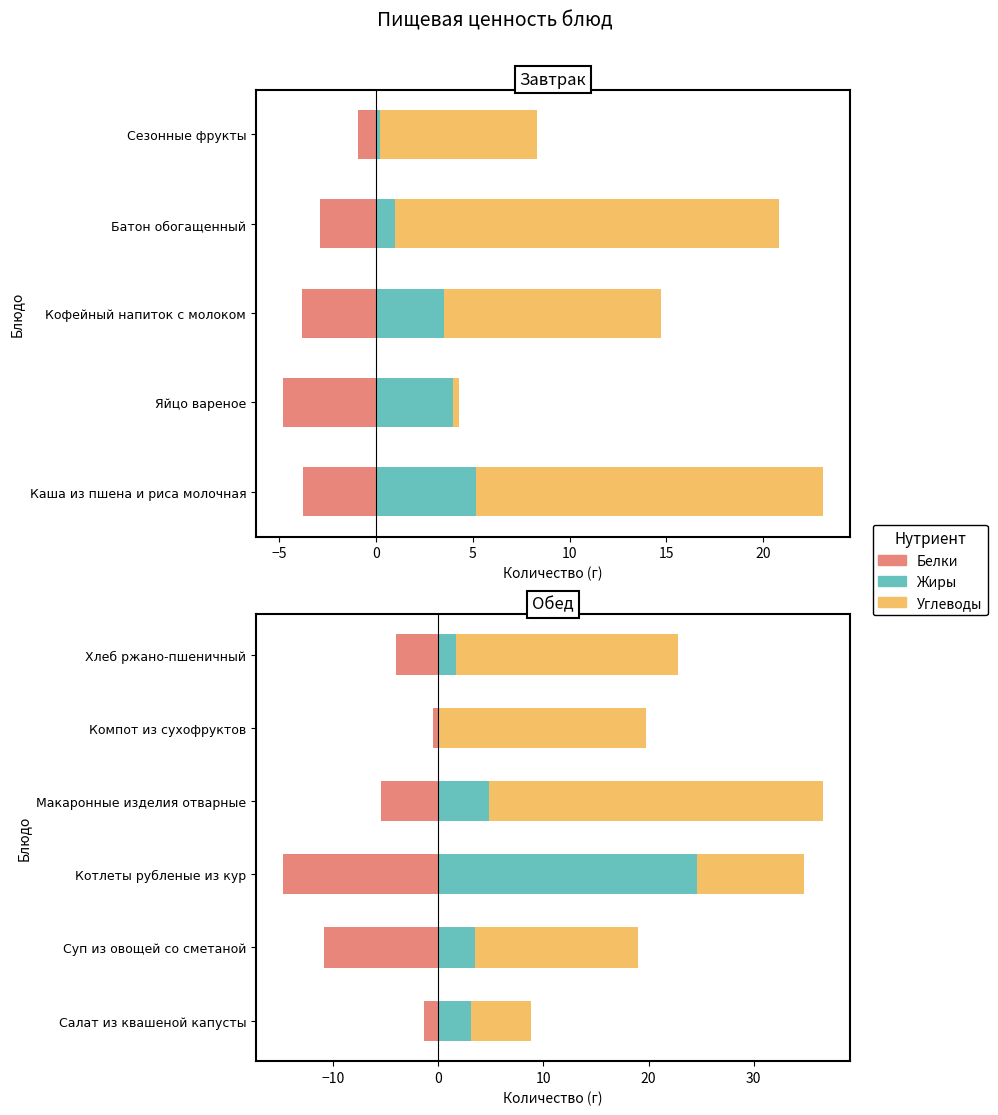

How many bars are there in each group?

3